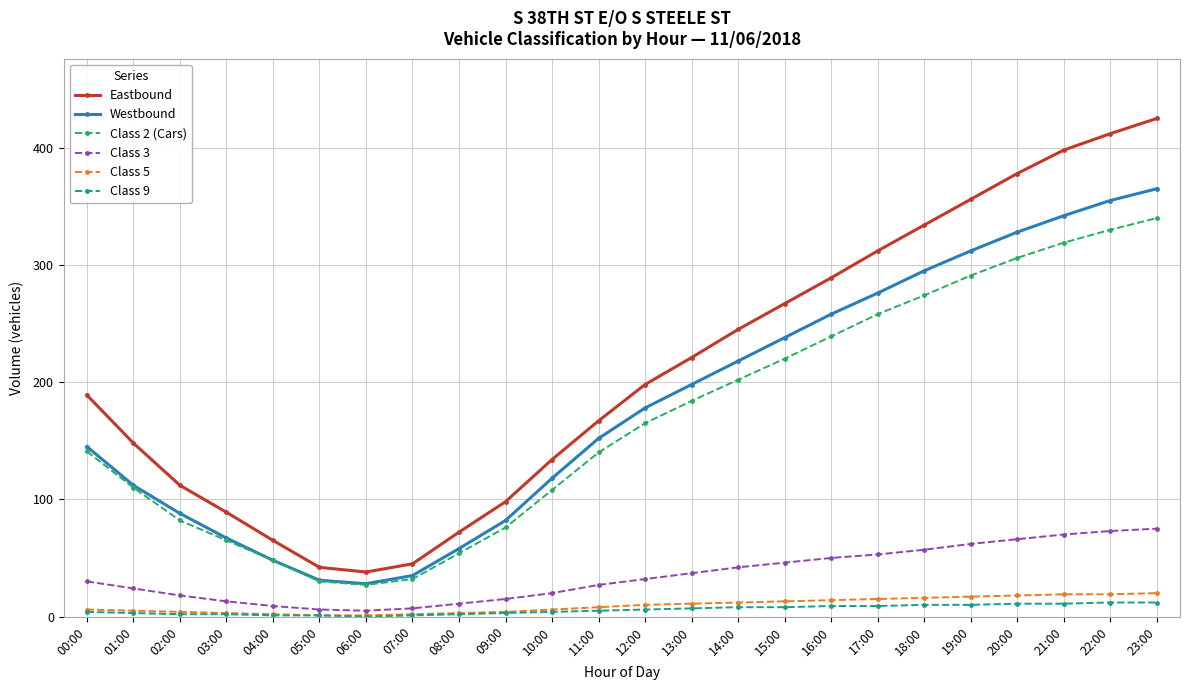

True or false: Eastbound has more than 1 interior local peaks.

False